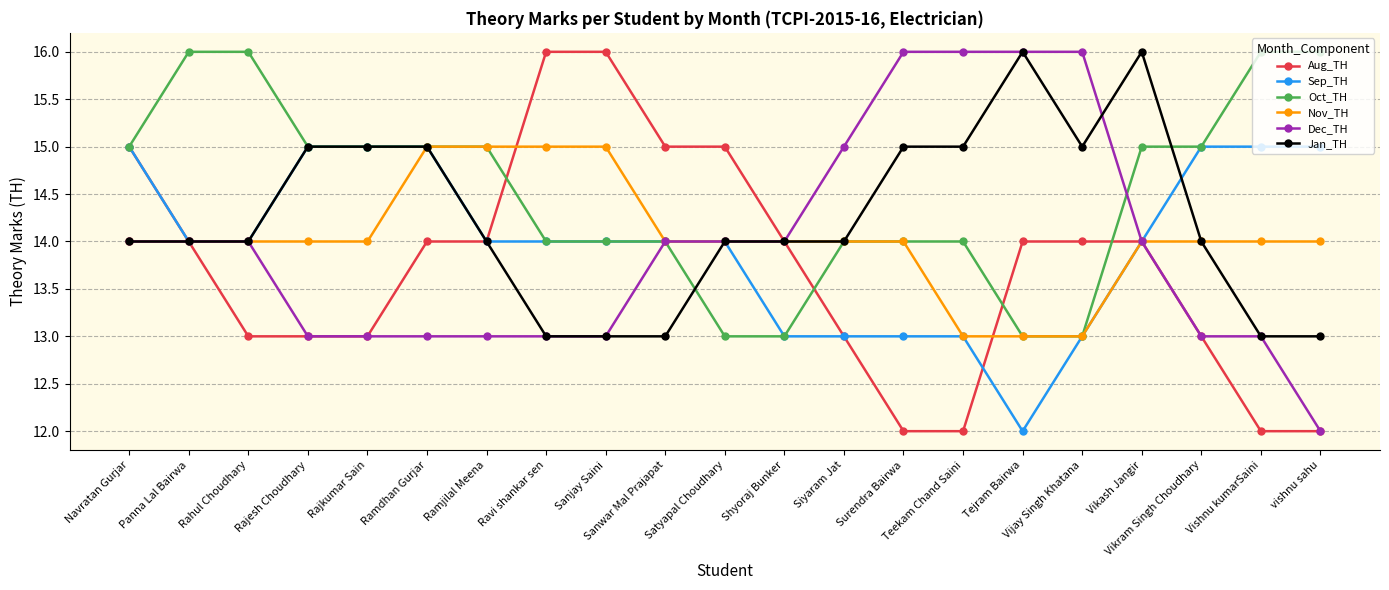

Which series changed the most between Navratan Gurjar and Vikram Singh Choudhary?

Aug_TH